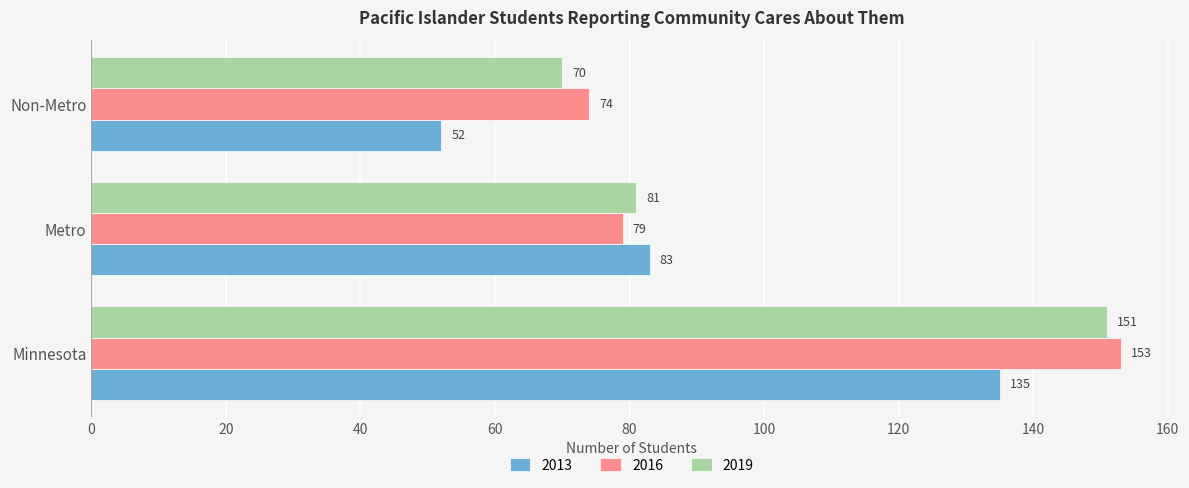

What is the spread (max minus min) of values at Non-Metro?

22